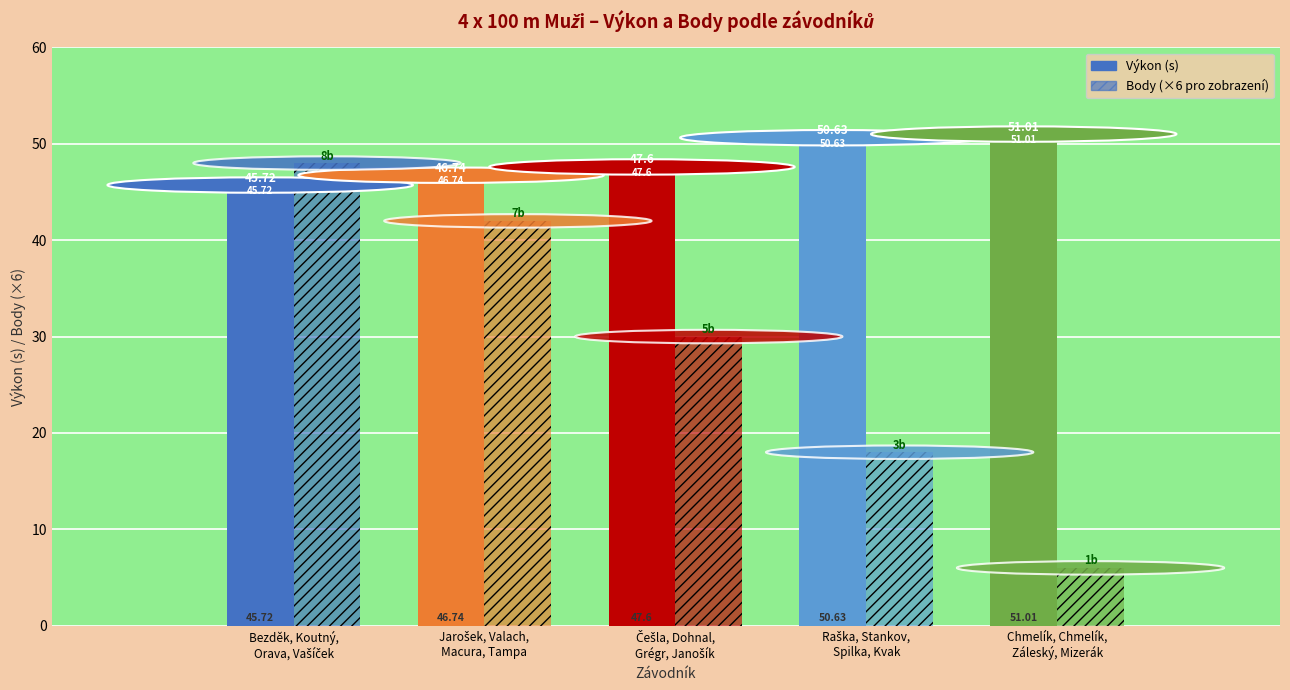

What is the sum of the Body values at Chmelík, Chmelík,
Záleský, Mizerák and Češla, Dohnal,
Grégr, Janošík?

6.0